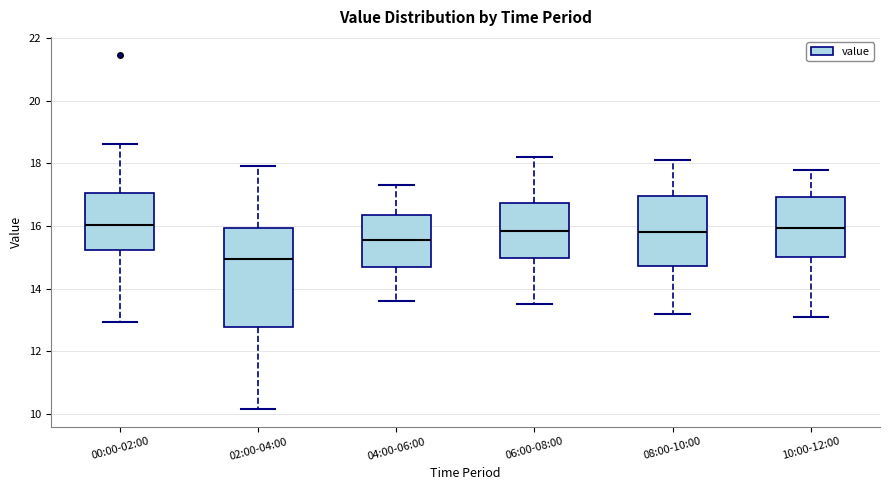

Comparing the boxes themselves (not the whiskers), which one is the tallest?

02:00-04:00